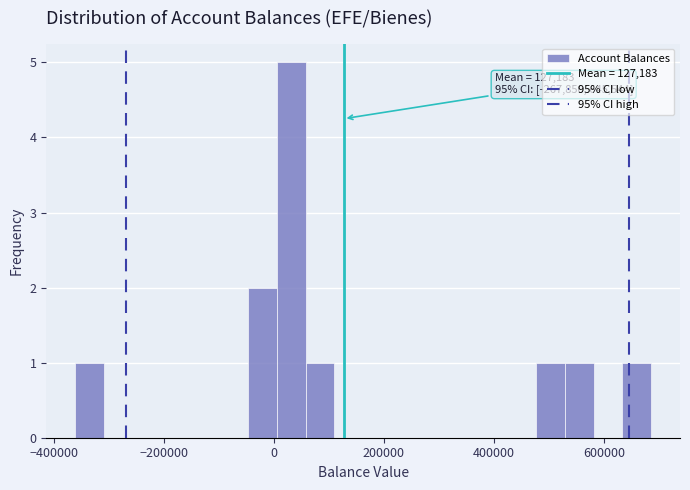

Around what value on the x-axis is the tallest bar? Give the approximate position of its centre, as read against the axis.

40000